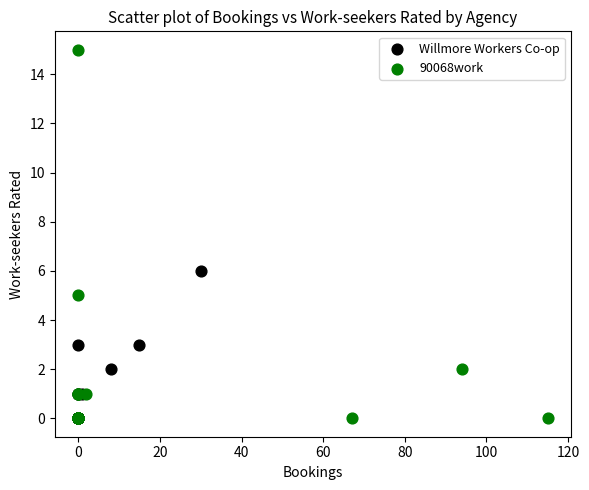

Which series contains the highest Y value?

90068work